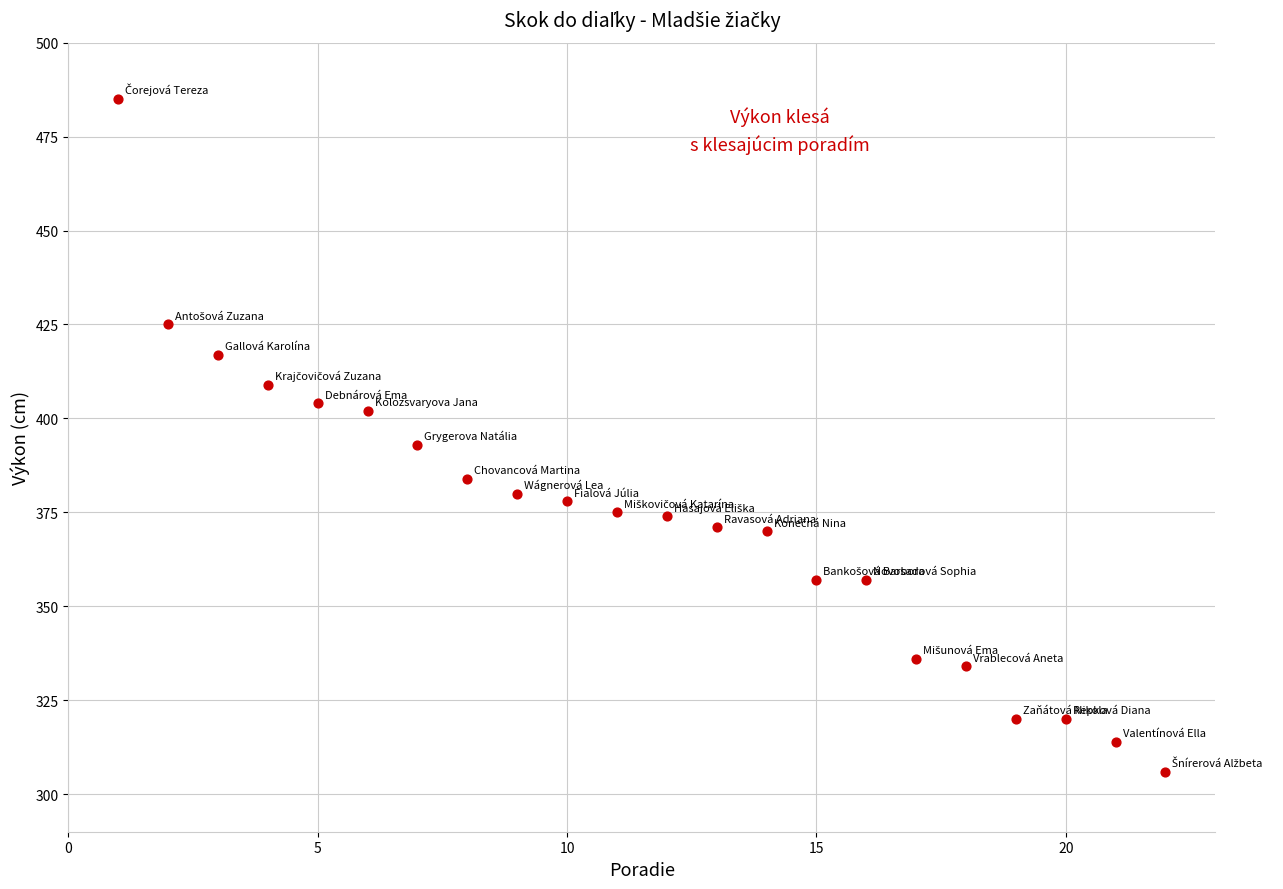

What is the range of Y values (max minus min)?

179